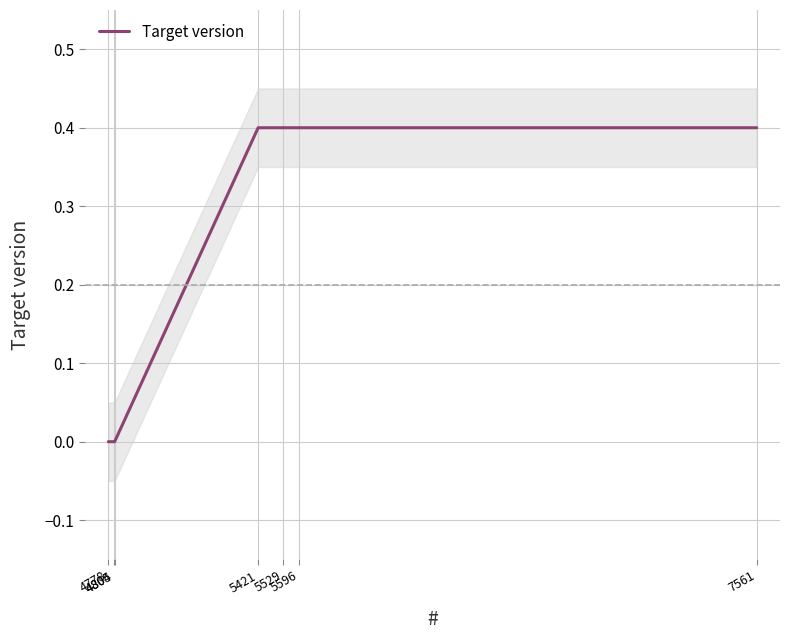

What is the greatest value displayed?

0.4